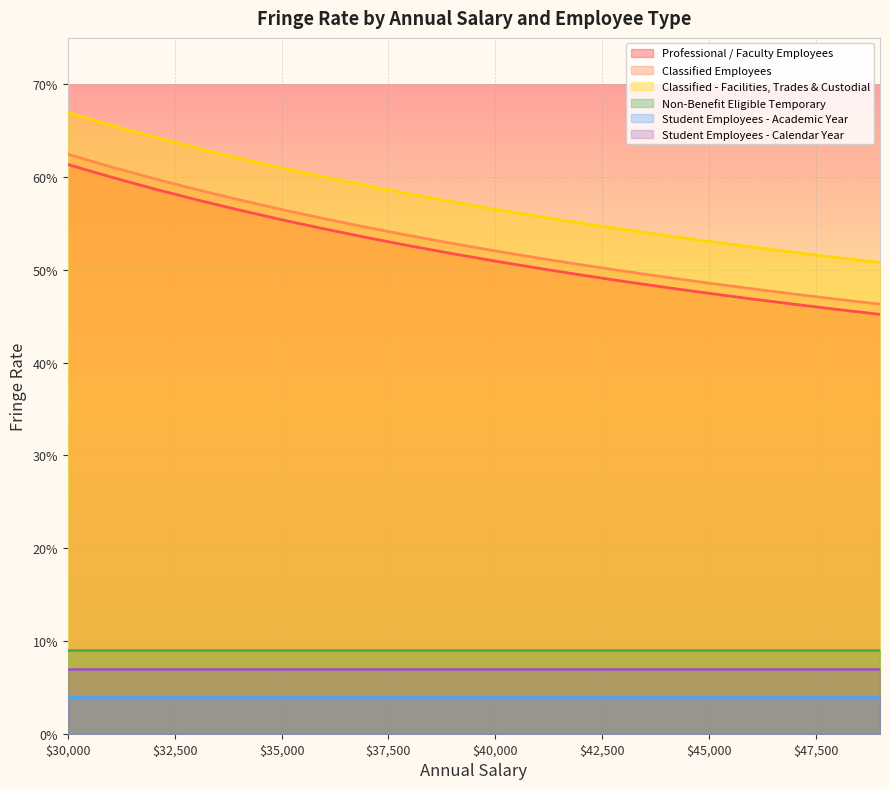

What are all the series names shown in the legend?

Professional / Faculty Employees, Classified Employees, Classified - Facilities, Trades & Custodial, Non-Benefit Eligible Temporary, Student Employees - Academic Year, Student Employees - Calendar Year